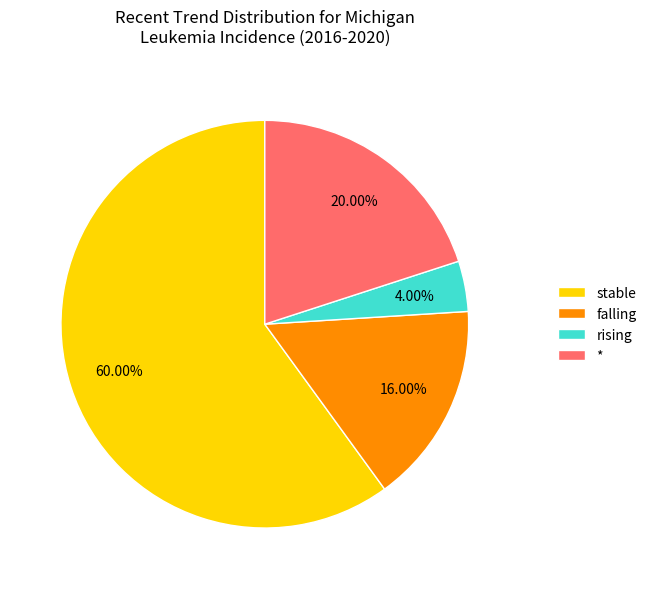

Which slice is the smallest?

rising